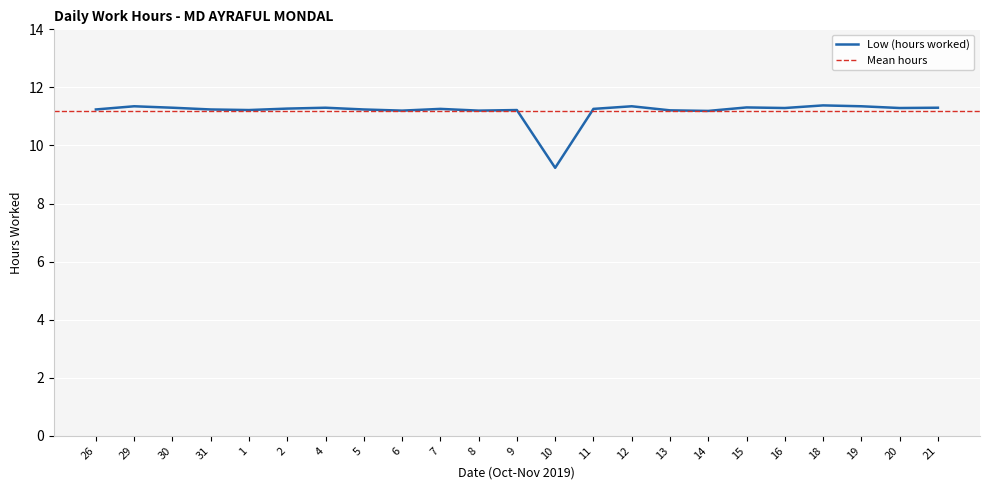

Where does the data first go above 11?

26